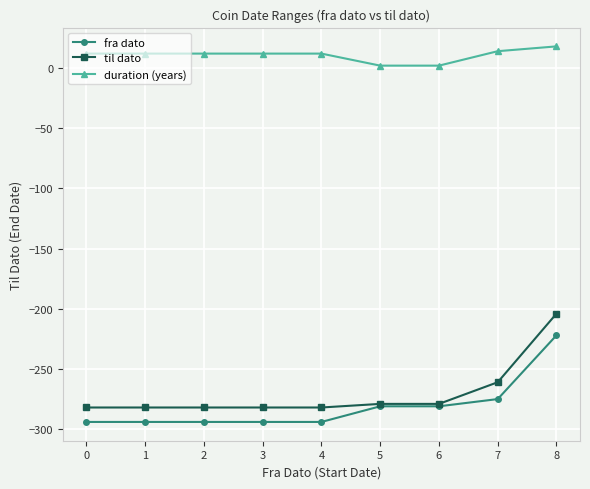

Rank the series by their maximum value, from highest to lowest.

duration (years), til dato, fra dato